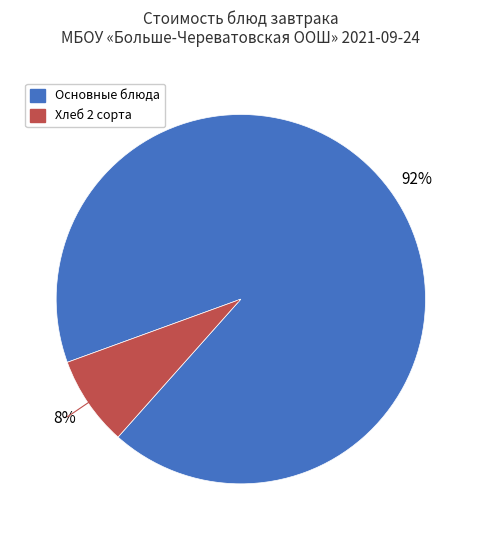

Does any single category account for the majority?

Yes